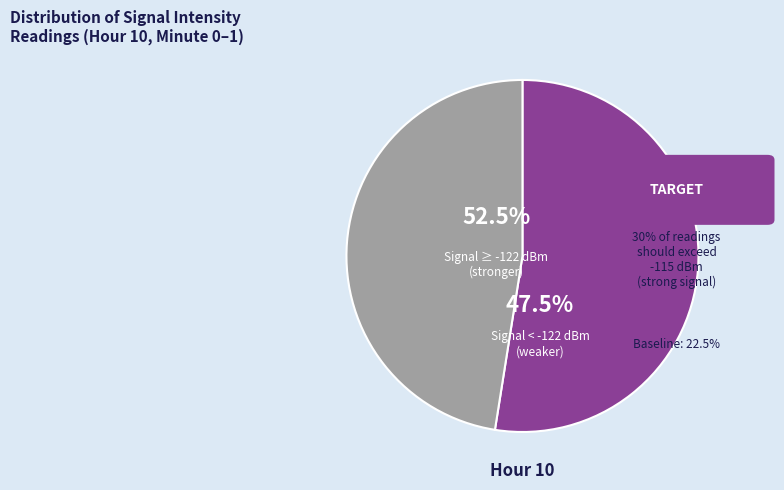

Is 2 the majority of the pie?

No